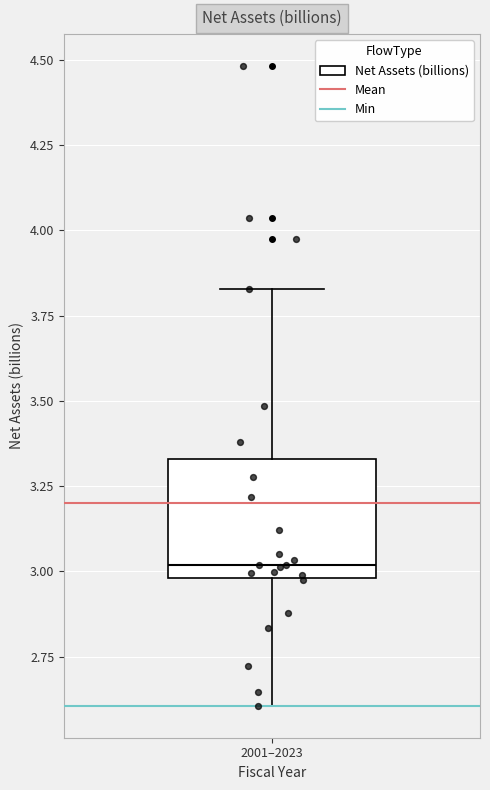

Where is the upper edge of the box for 2001–2023 on the y-axis? The values are not printed on the chart, so give them approximately, as read against the axis.

3.35